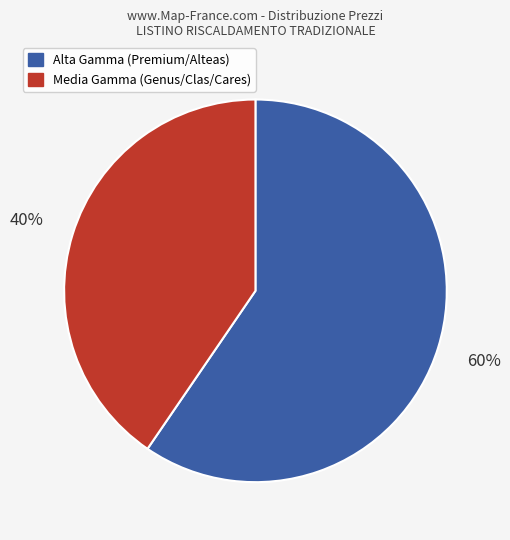

To the nearest percent, what is the average slice percentage?

50%